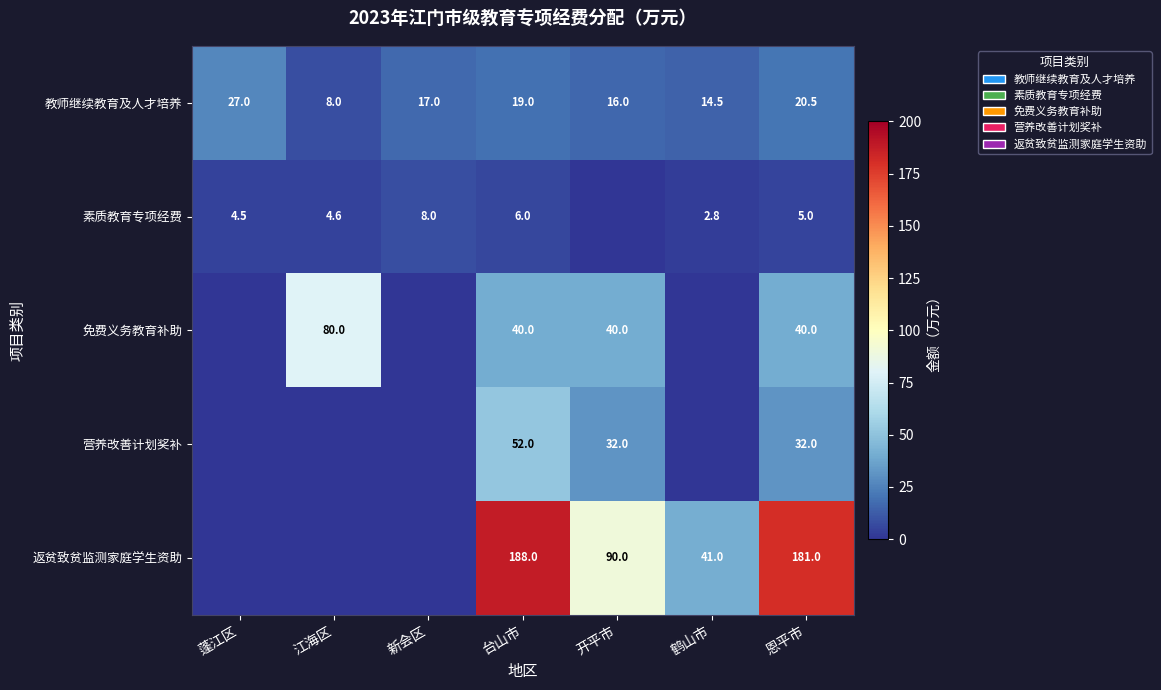

Is the value of 素质教育专项经费 at 蓬江区 greater than the value of 营养改善计划奖补 at 恩平市?

No